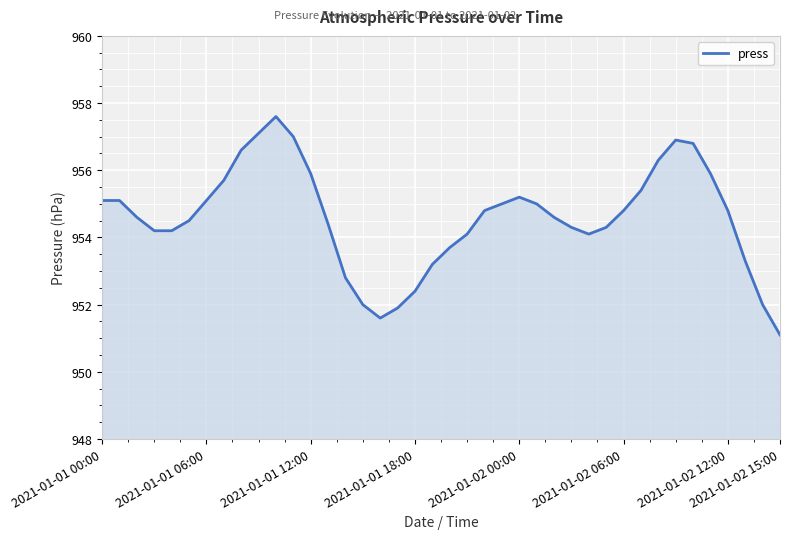

What is the average value?

954.6